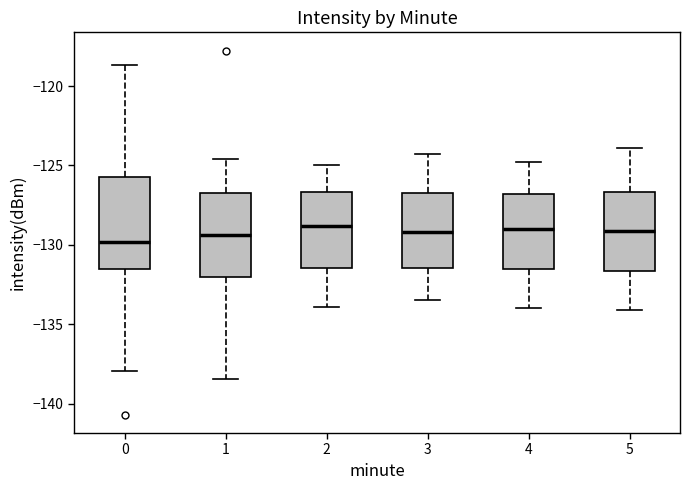

Where is the upper edge of the box at x = 0 on the y-axis? The values are not printed on the chart, so give them approximately, as read against the axis.

-125.5